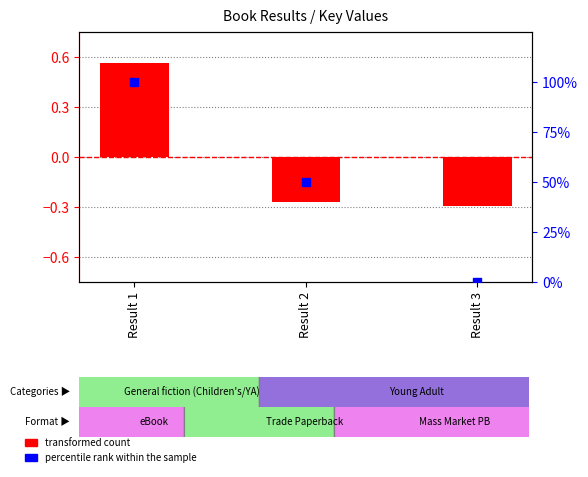

At which category is the sum across all series the highest?

Result 1